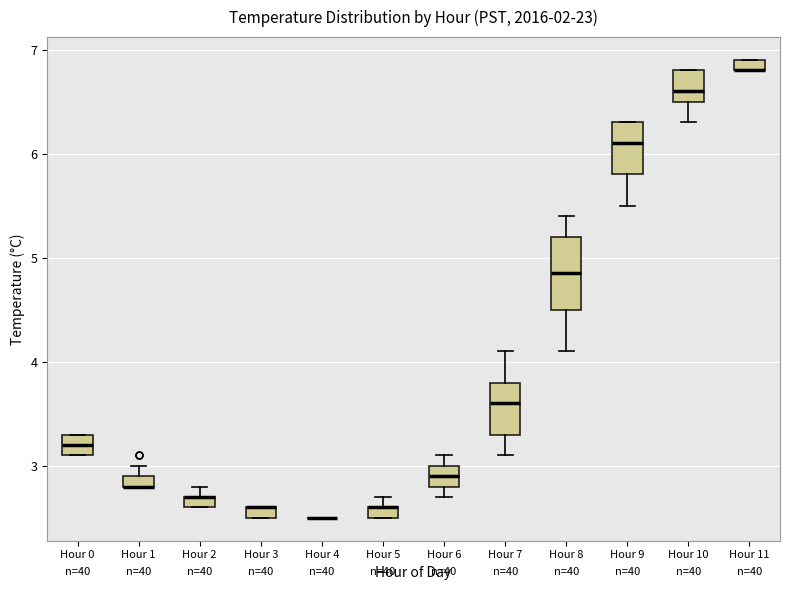

Where is the lower edge of the box for Hour 6 on the y-axis? The values are not printed on the chart, so give them approximately, as read against the axis.

2.8